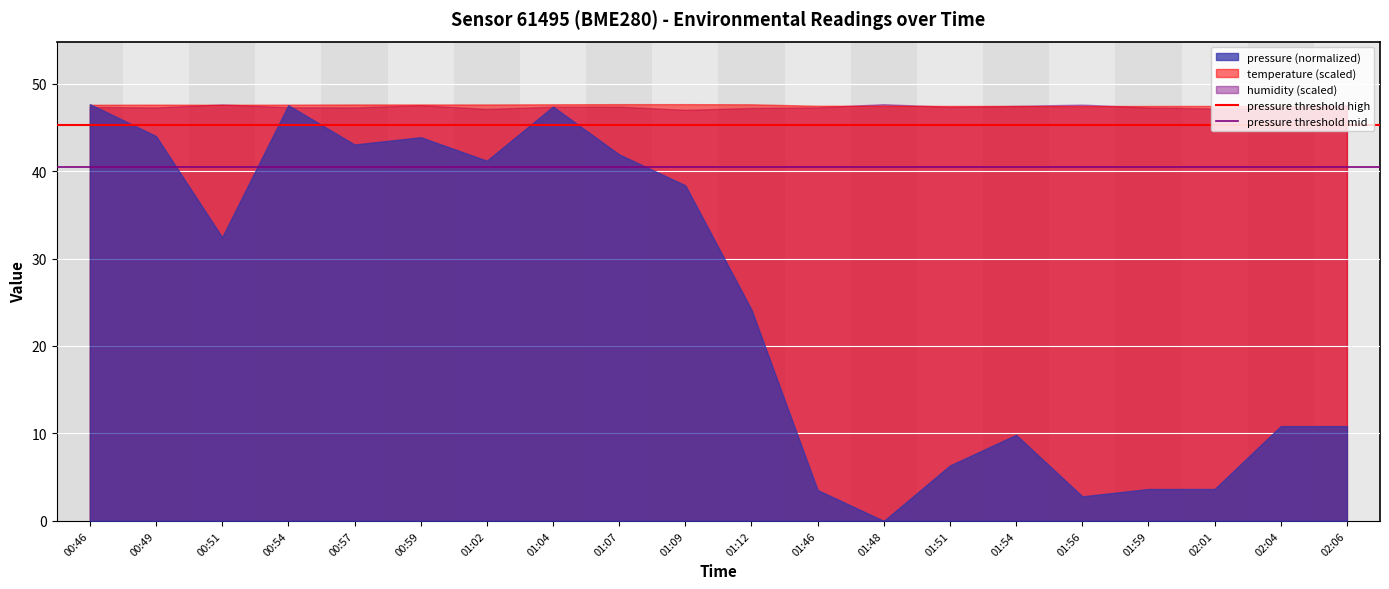

What is the value of the pressure threshold mid point at the 1st from the left?

40.5